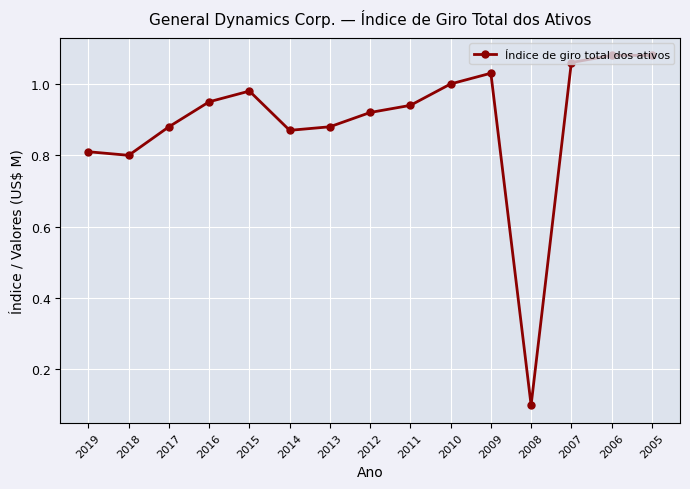

At which category does the chart reach its minimum across all series?

2008